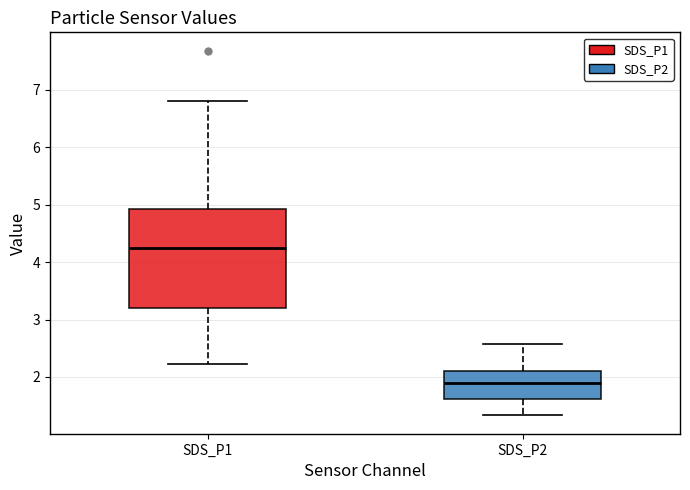

Comparing the boxes themselves (not the whiskers), which one is the tallest?

SDS_P1